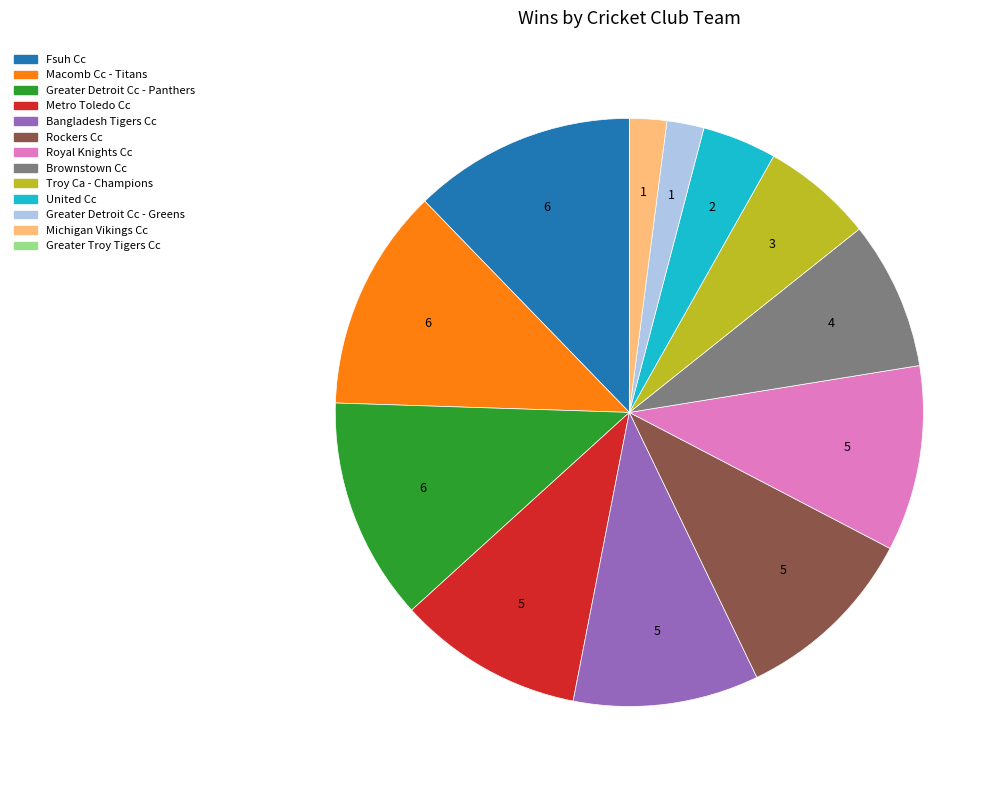

Do Rockers Cc and Bangladesh Tigers Cc together represent more than half of the pie?

No